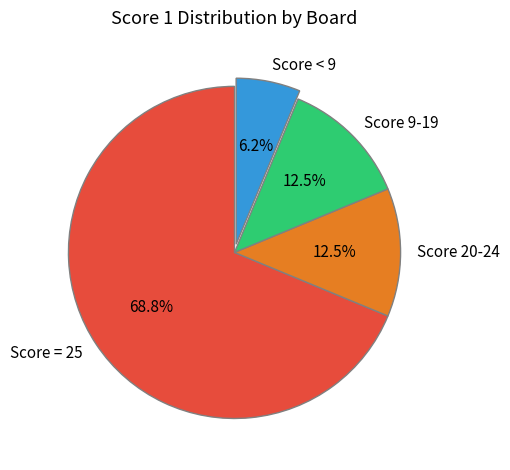

Which has a higher value, Score 9-19 or Score < 9?

Score 9-19